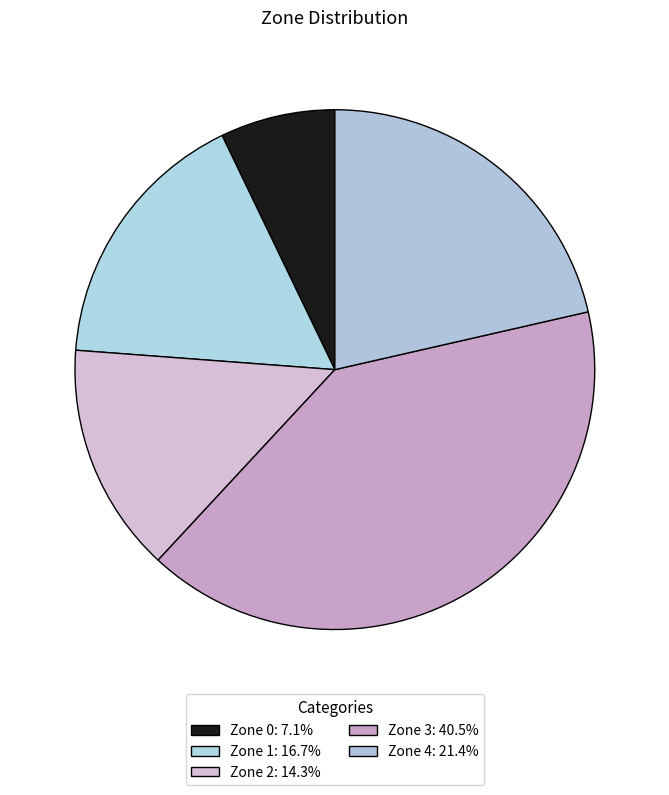

Count the number of slices in the pie.

5